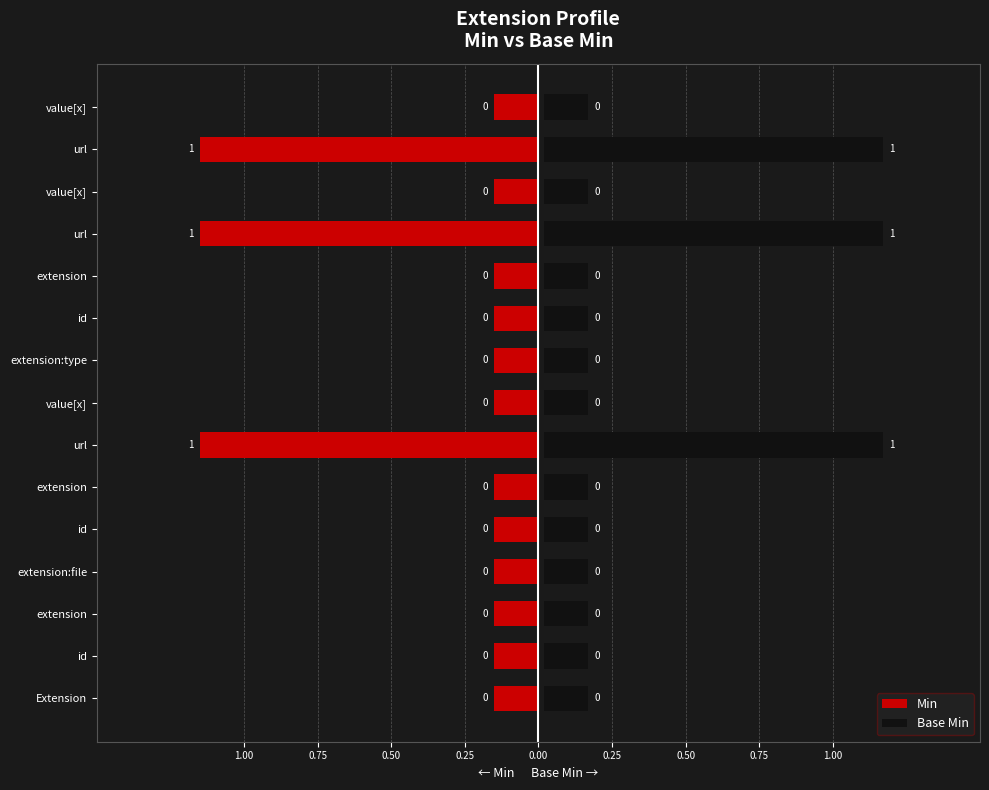

What is the difference between the maximum and minimum values in the Min series?

1.0